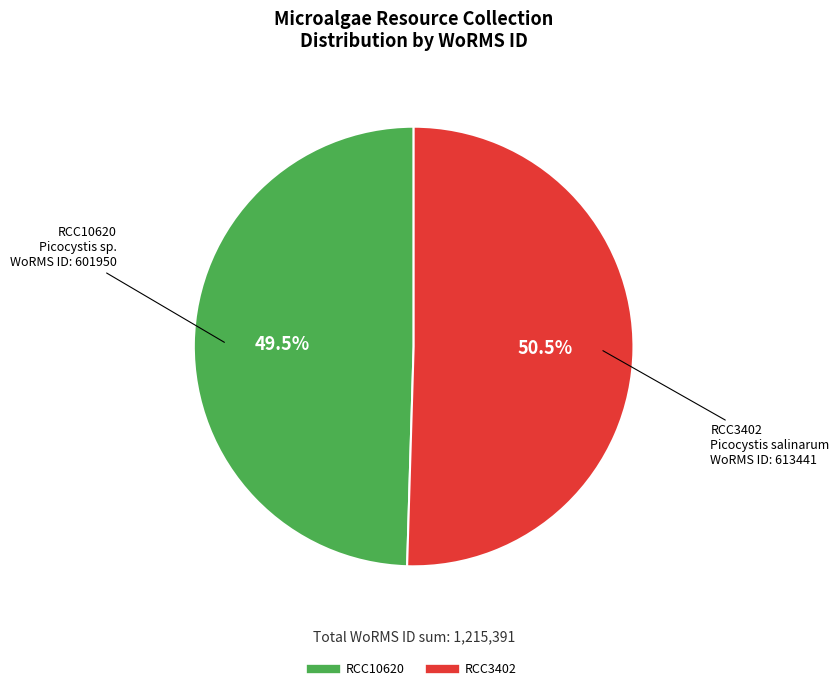

The RCC10620 slice represents 43% of the pie. True or false?

False